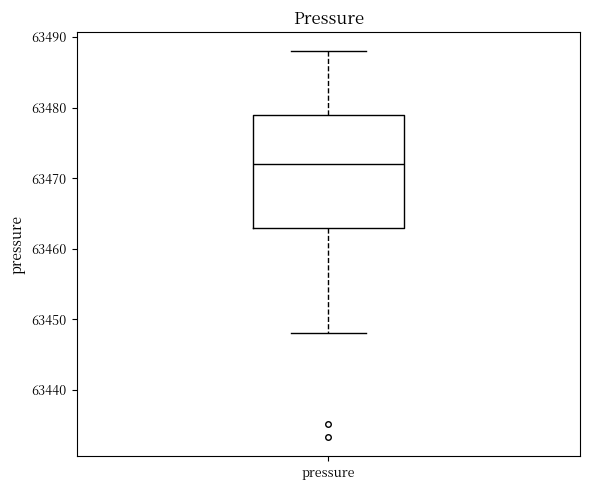

Where does the lower whisker of the box for pressure end on the y-axis? The values are not printed on the chart, so give them approximately, as read against the axis.

63448